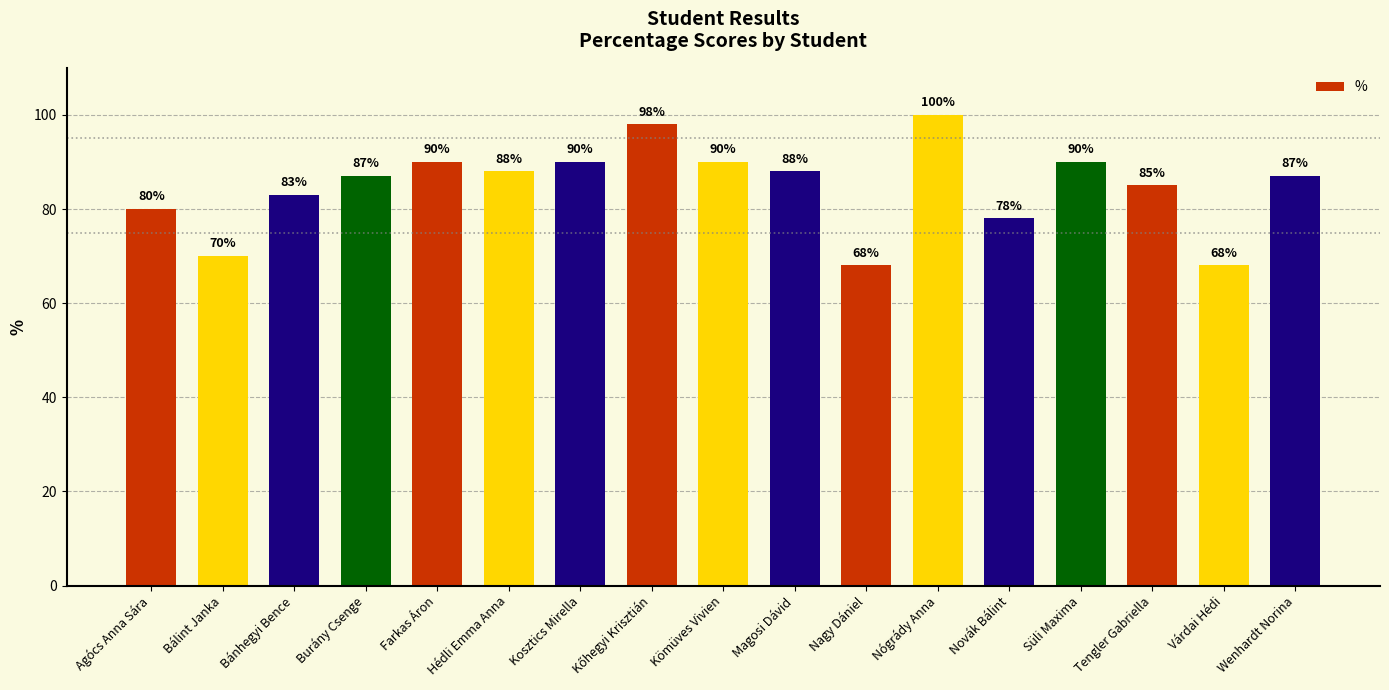

Reading left to right, transcribe all the data shown in this chart.

80	70	83	87	90	88	90	98	90	88	68	100	78	90	85	68	87